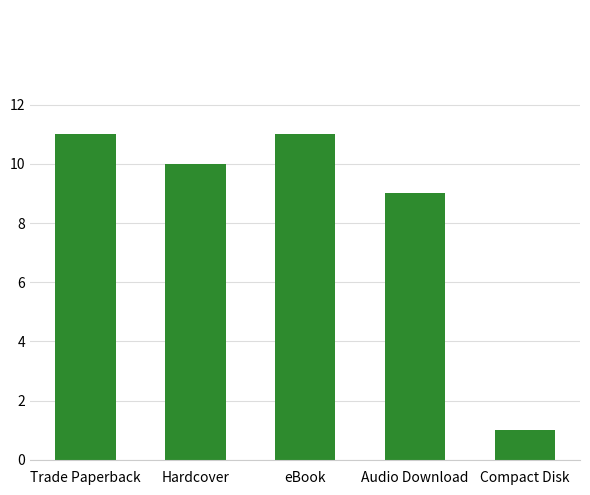

Reading right to left, extract all data points from this chart.

Compact Disk=1	Audio Download=9	eBook=11	Hardcover=10	Trade Paperback=11